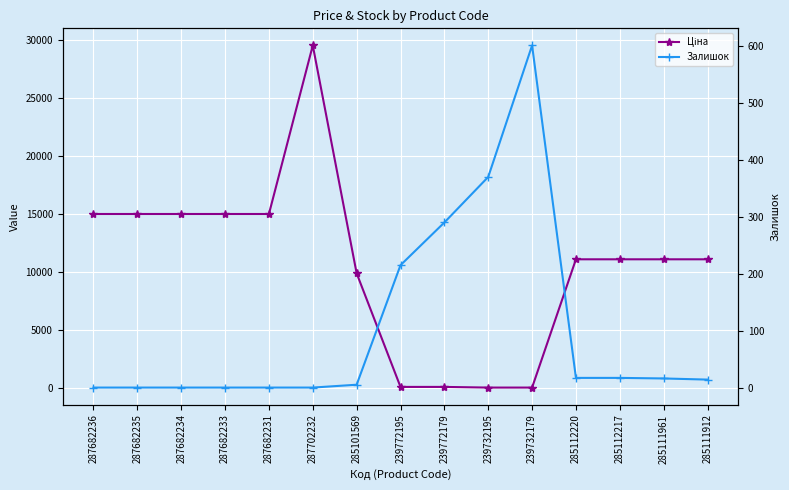

Reading right to left, what are all the values shown in this chart?

Ціна: 11113.6	11113.6	11113.6	11113.6	56.7	56.7	113.3	113.3	9908.5	29548.9	15019.2	15019.2	15019.2	15019.2	15019.2
Залишок: 14.0	16.0	17.0	17.0	601.0	370.0	290.0	215.0	5.0	0.0	0.0	0.0	0.0	0.0	0.0